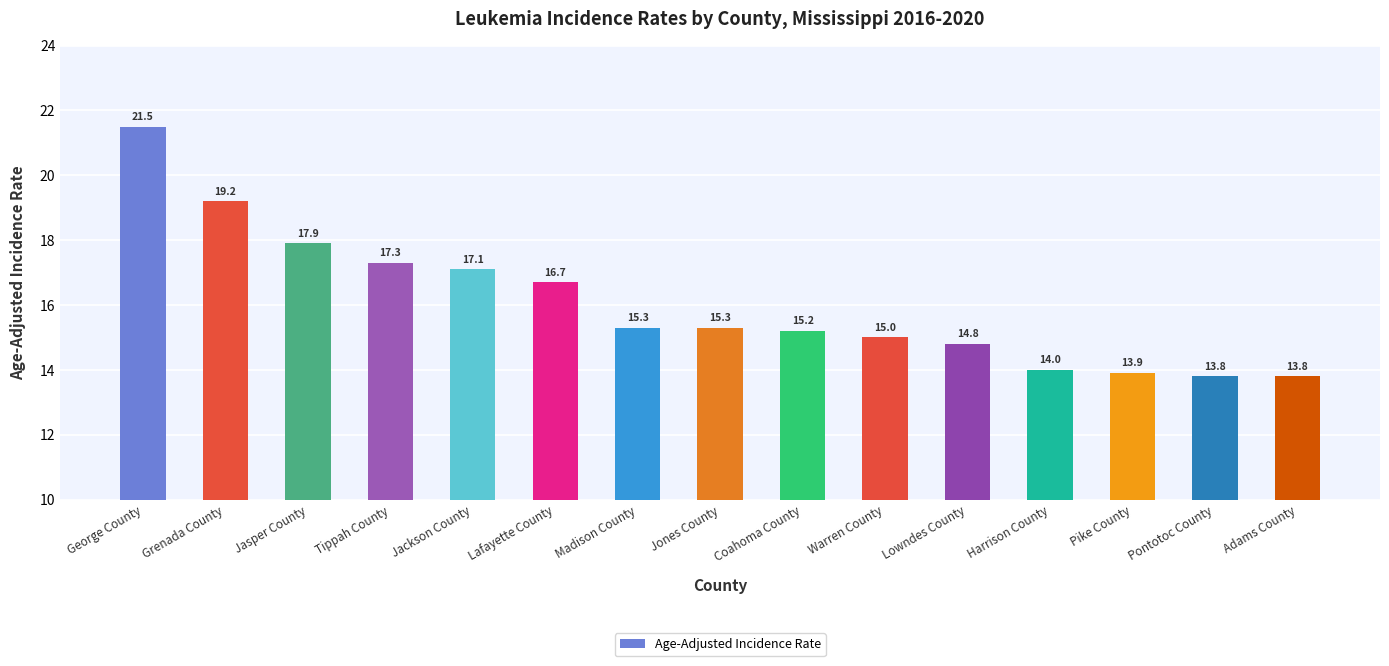

How many bars are there in total?

15